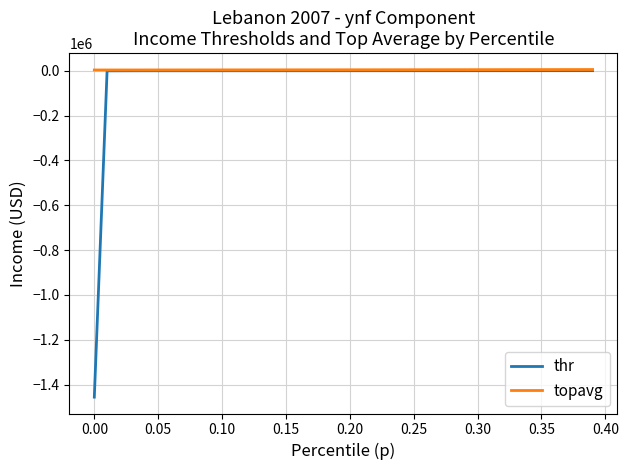

What is the smallest value displayed?

-1455668.1